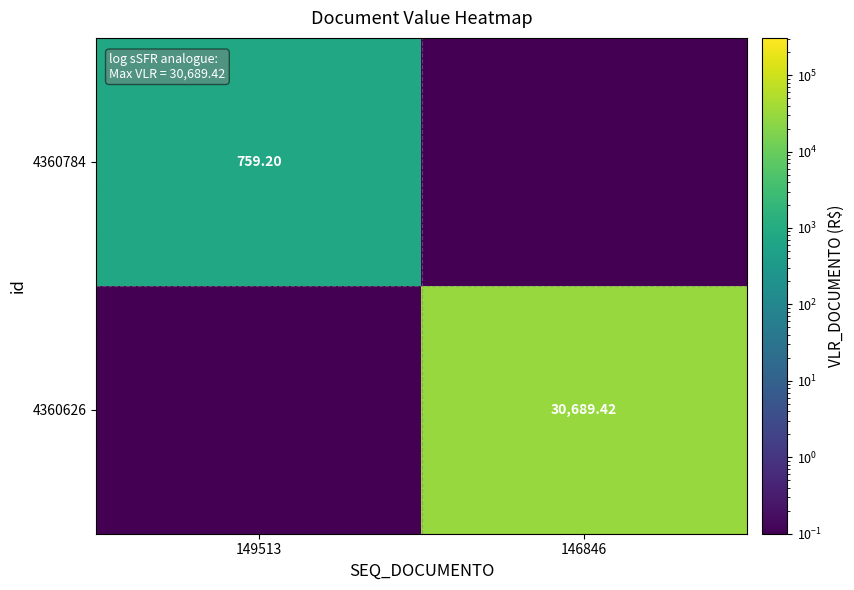

What is the difference between the maximum and minimum values in the 4360784 series?

759.1